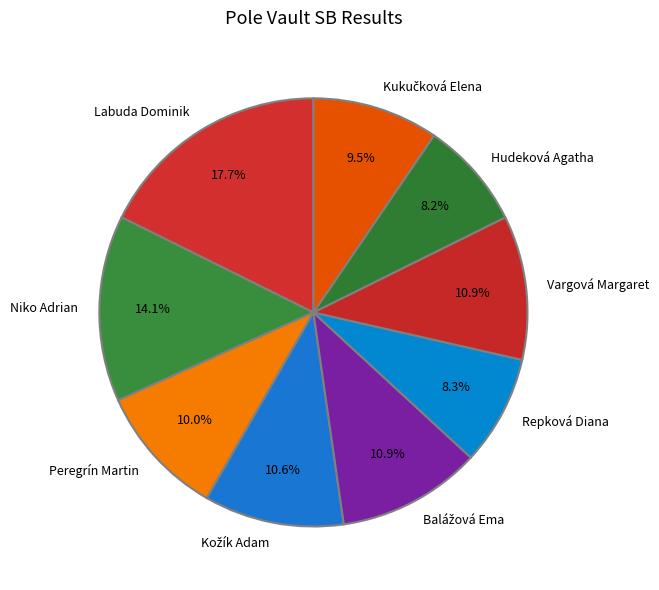

What percentage is NOT represented by Niko Adrian?

85.9%